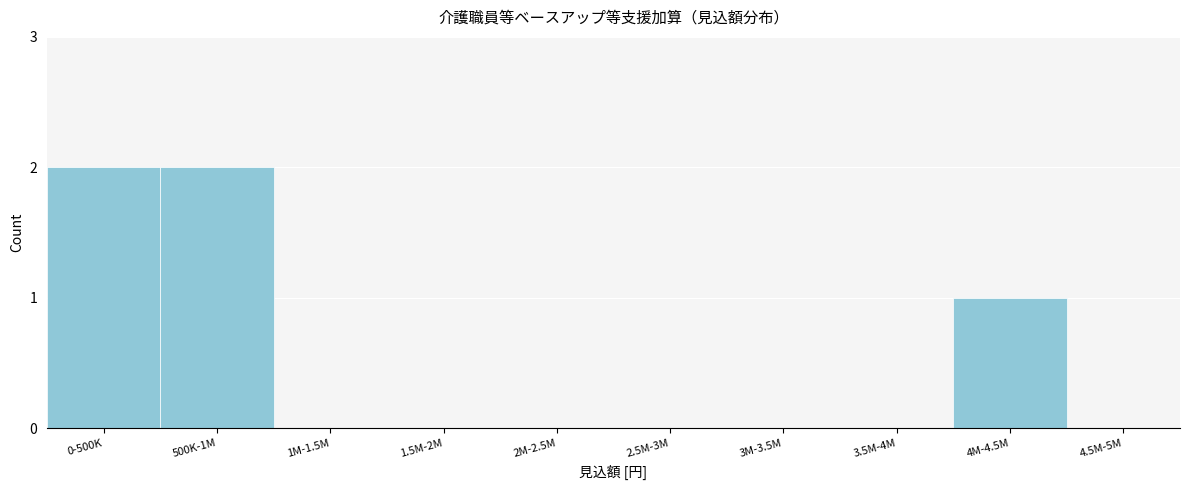

Reading left to right, list all the values displayed in this chart.

0-500K=2	500K-1M=2	1M-1.5M=0	1.5M-2M=0	2M-2.5M=0	2.5M-3M=0	3M-3.5M=0	3.5M-4M=0	4M-4.5M=1	4.5M-5M=0